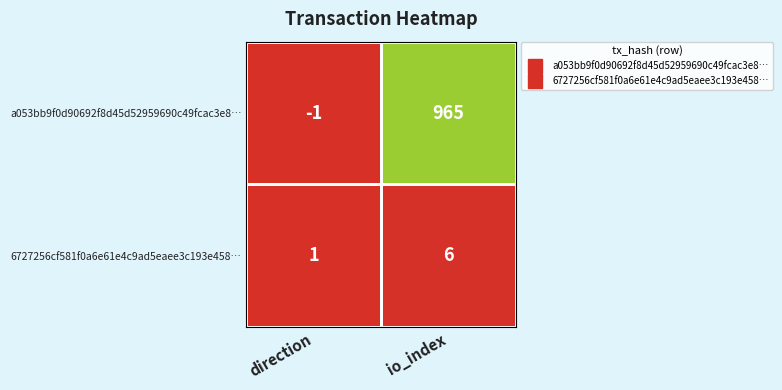

Rank the series by their average value, from lowest to highest.

6727256cf581f0a6e61e4c9ad5eaee3c193e458…, a053bb9f0d90692f8d45d52959690c49fcac3e8…